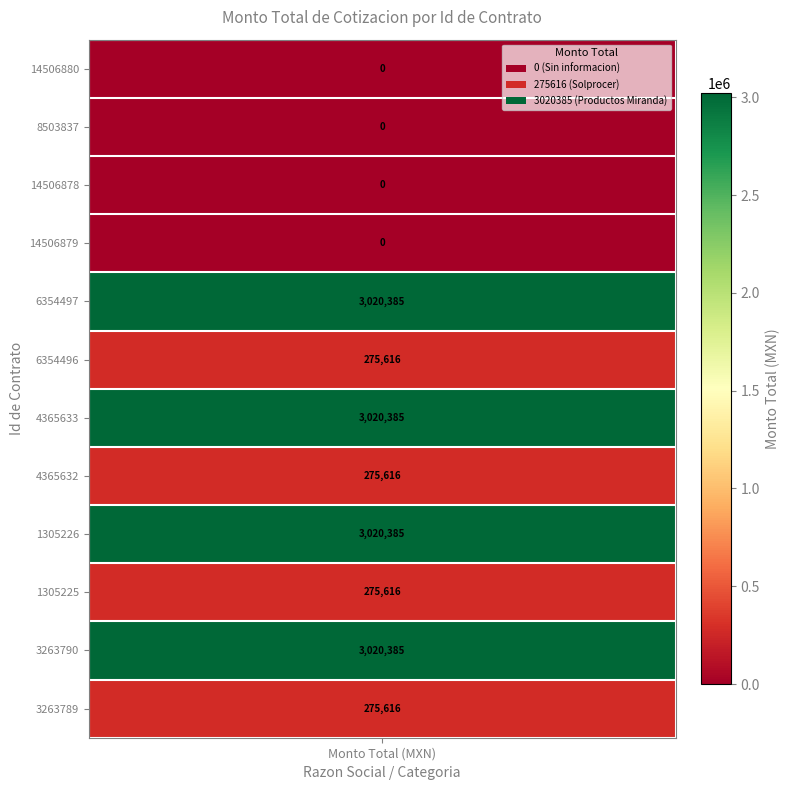

Which series changed the most between 0 and 2?

Productos Miranda